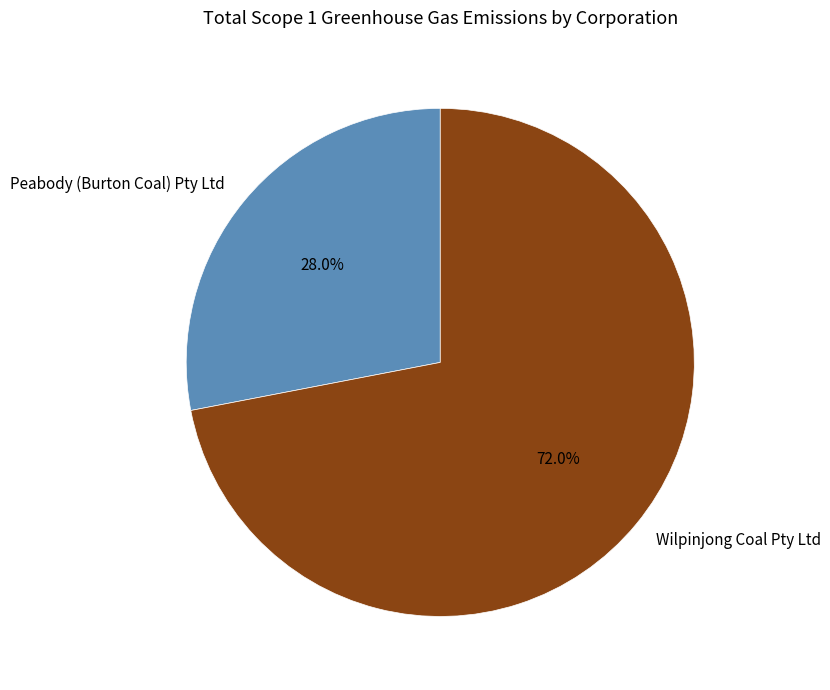

Does Peabody (Burton Coal) Pty Ltd represent more than half of the total?

No